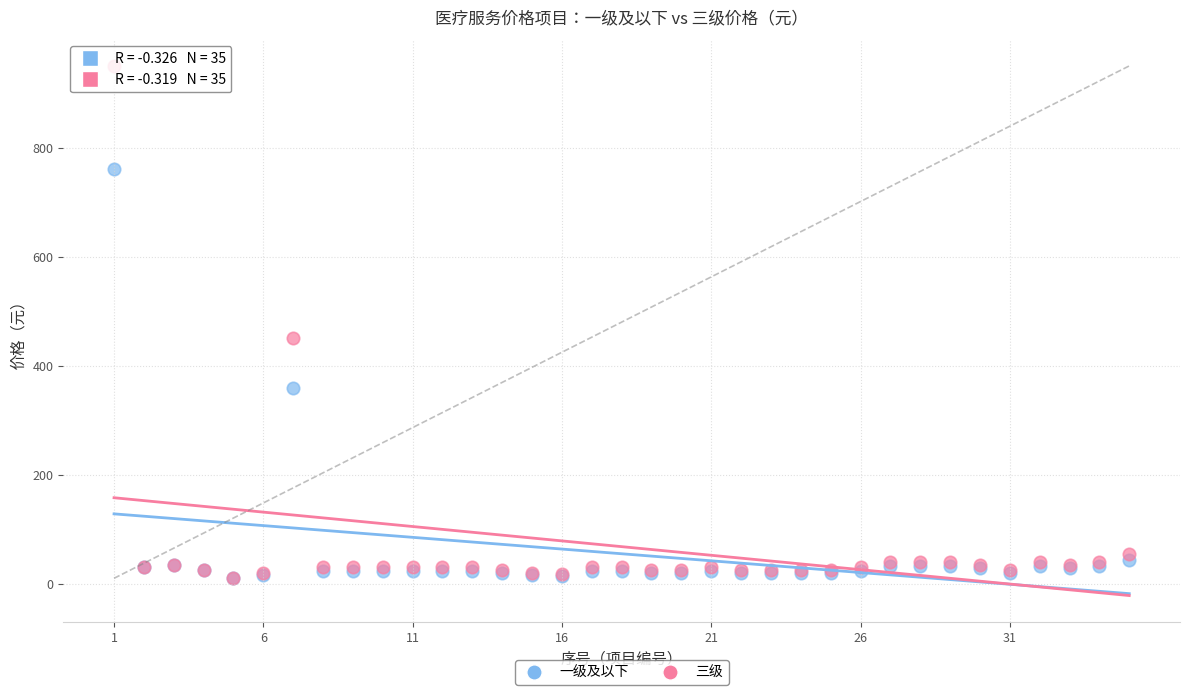

Which series has the widest spread of Y values?

三级